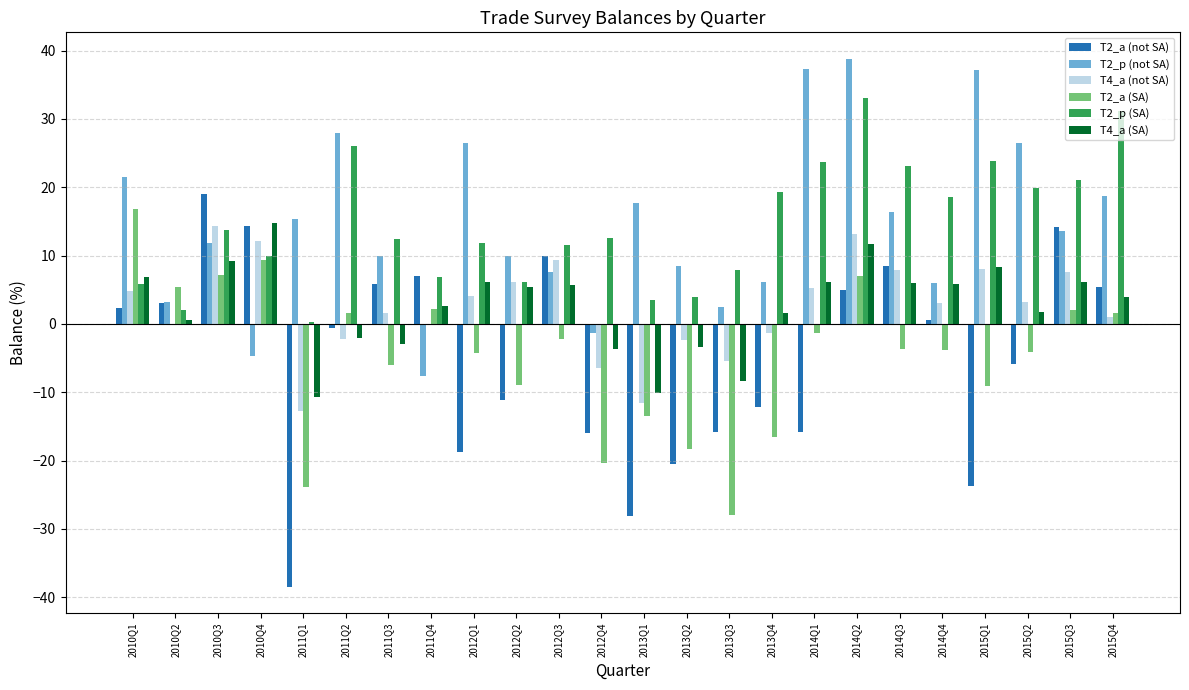

At which label is T2_a (not SA) closest to -9?

2012Q2